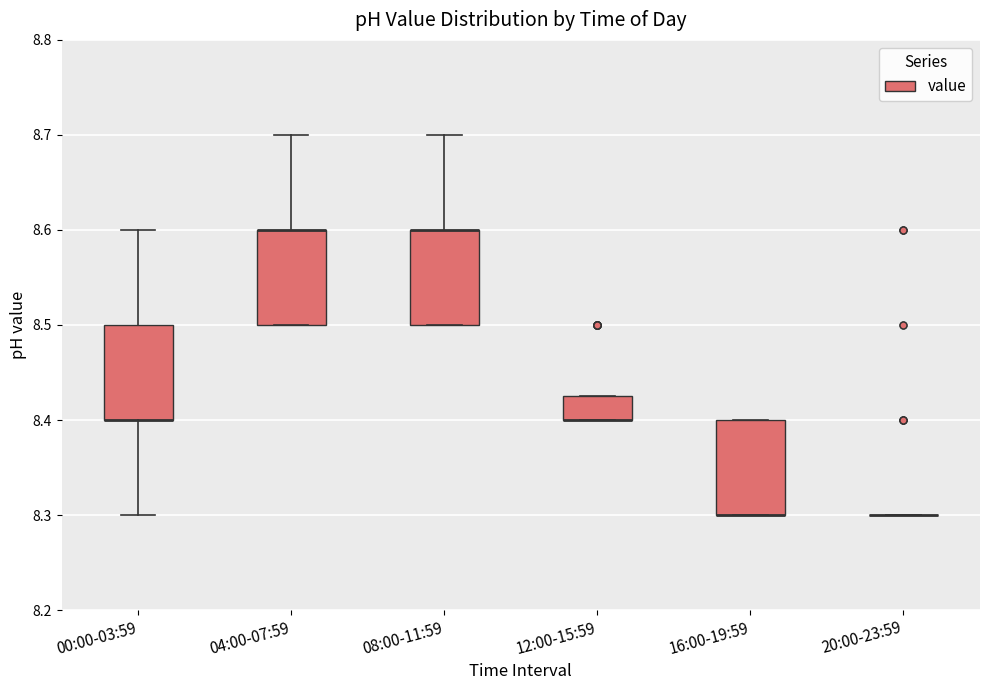

Where is the lower edge of the box for 12:00-15:59 on the y-axis? The values are not printed on the chart, so give them approximately, as read against the axis.

8.40